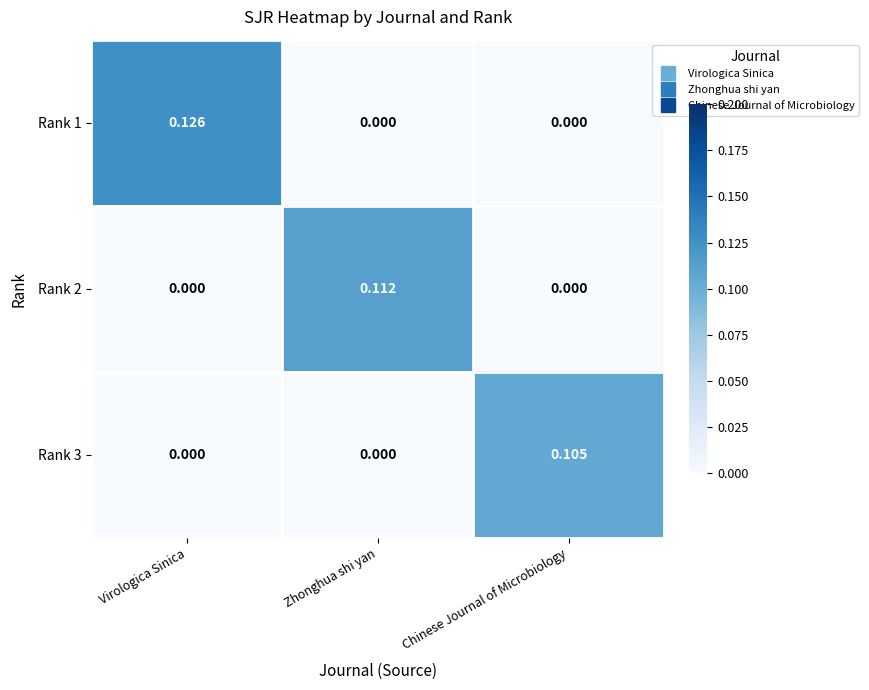

Which series has the largest total across all categories?

Rank 1